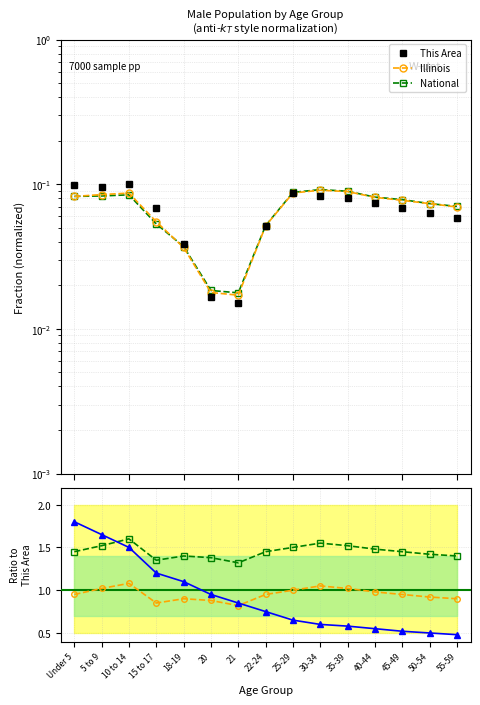

Which series has the widest spread of values?

Ratio This Area